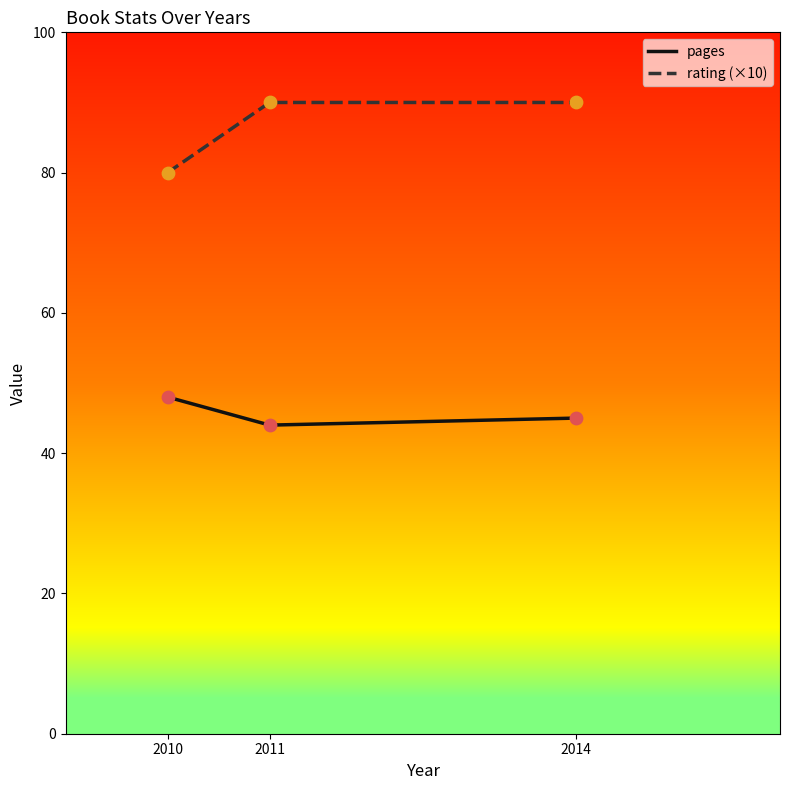

What is the total value across all series at 2014?

135